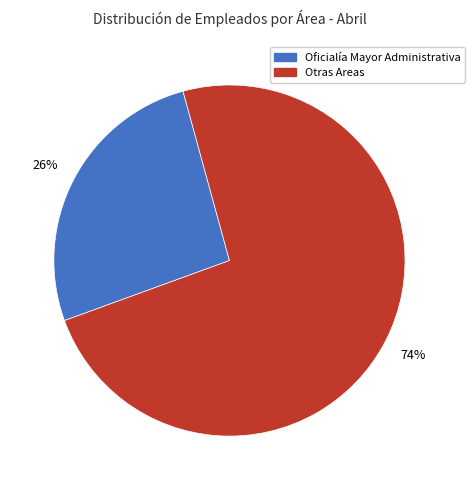

To the nearest percent, what percentage of the pie is Otras Areas?

74%